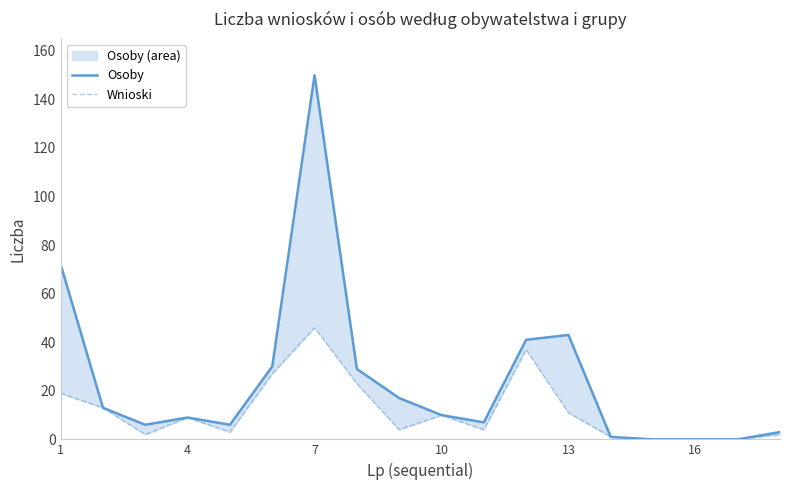

What is the sum of the Osoby values at 10 and 4?

20